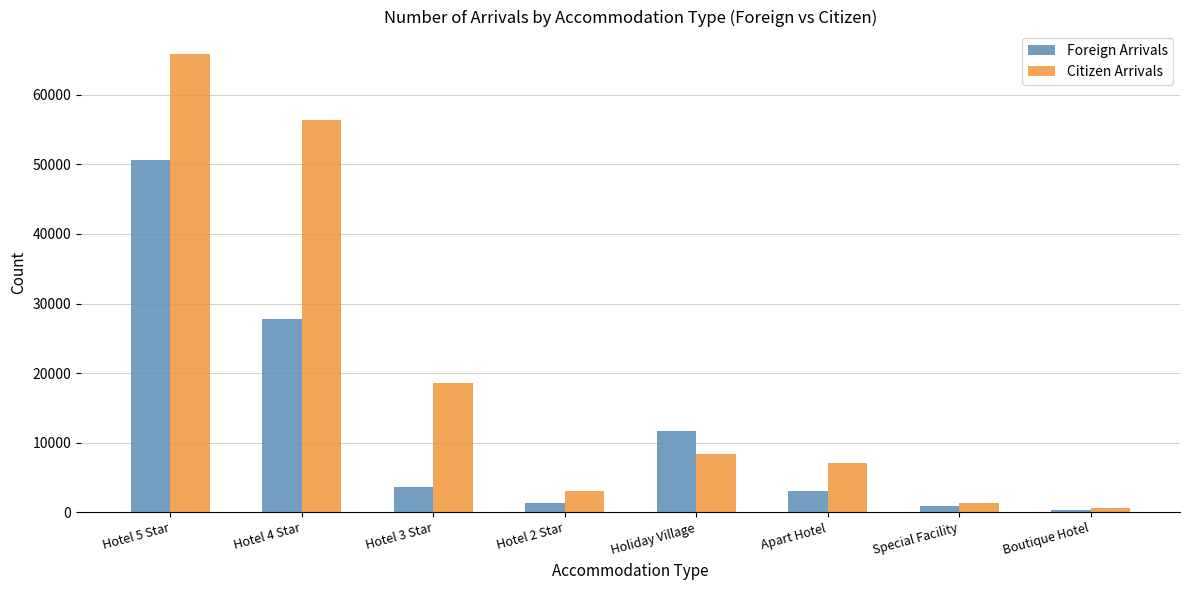

The Foreign Arrivals series shows 3028 at Apart Hotel. True or false?

True